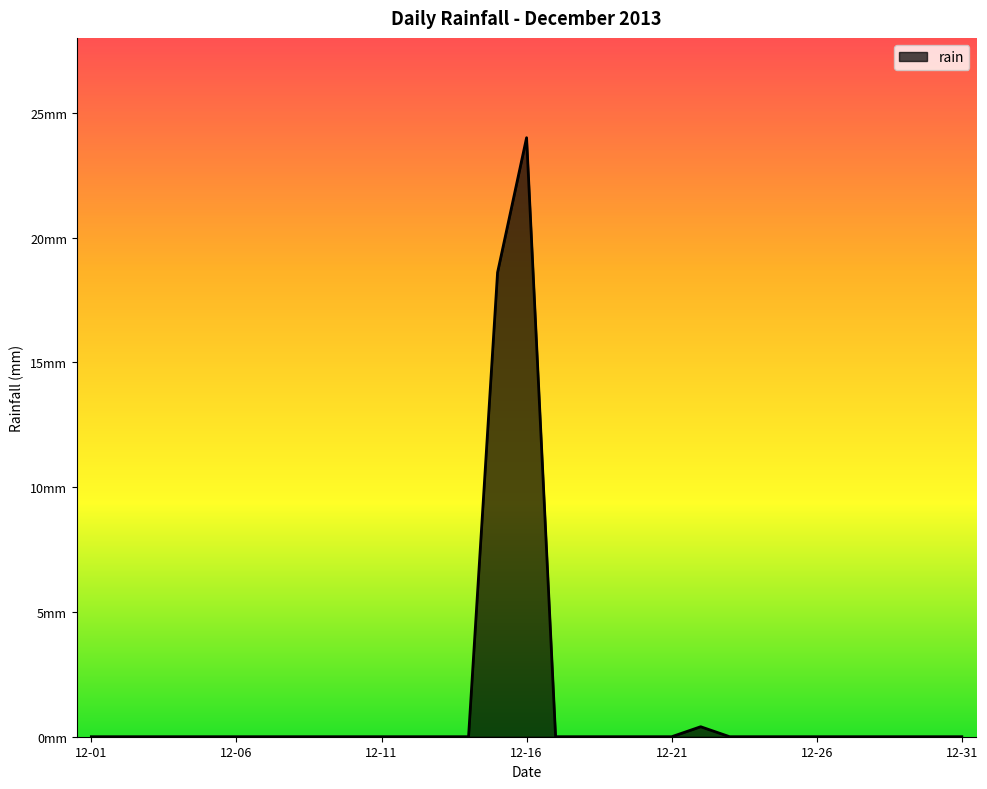

Which category has the lowest value across all series?

12-01